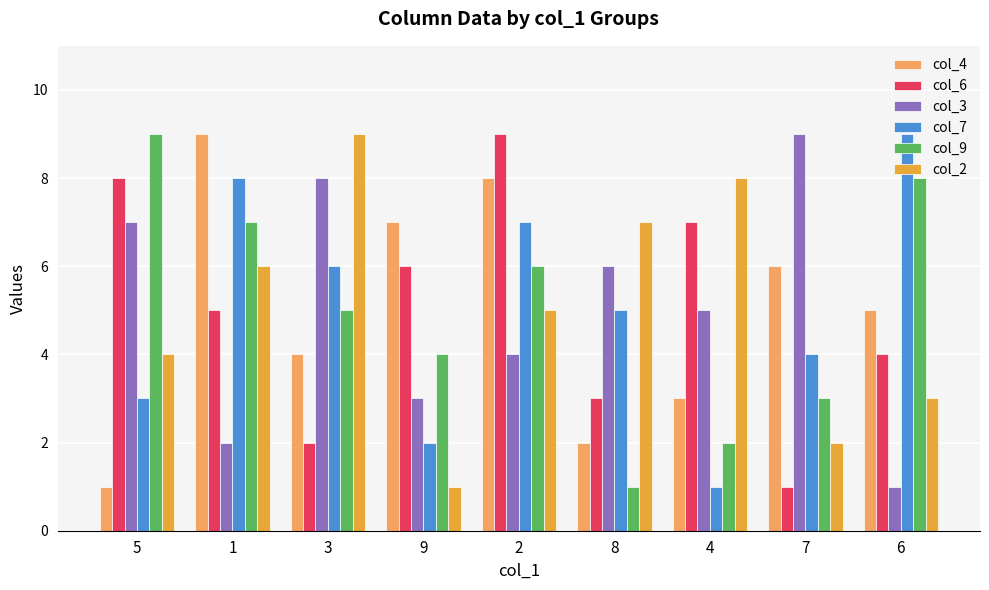

What is the label of the 4th bar from the left?

9